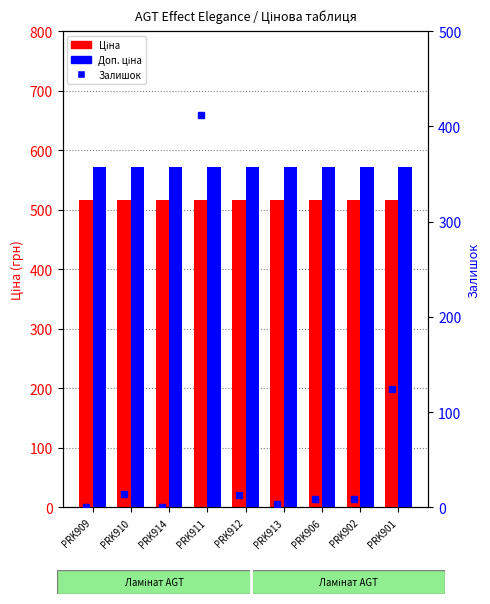

Reading left to right, what are all the values shown in this chart?

Ціна: 515.8	515.8	515.8	515.8	515.8	515.8	515.8	515.8	515.8
Доп. ціна: 571.0	571.0	571.0	571.0	571.0	571.0	571.0	571.0	571.0
Залишок: 0.0	14.0	0.0	412.0	13.0	4.0	9.0	9.0	124.0